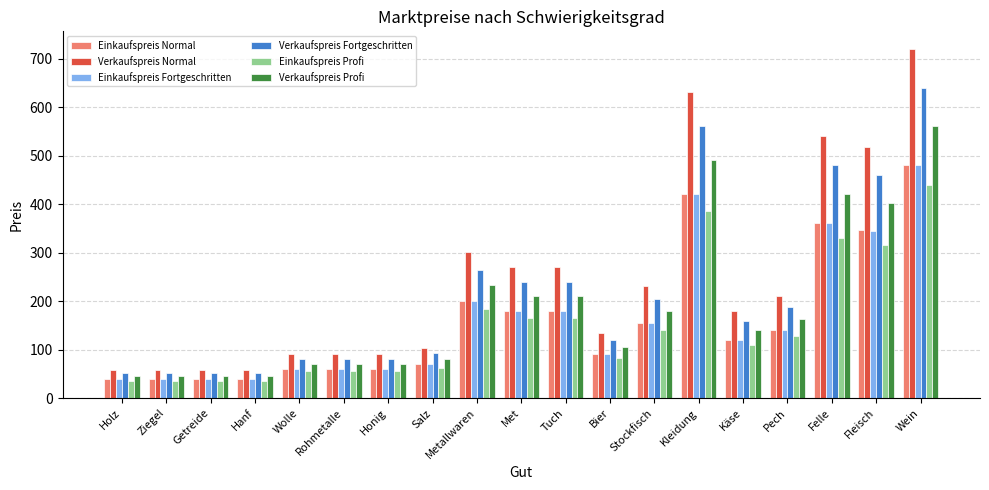

What is the maximum value shown in the chart?

720